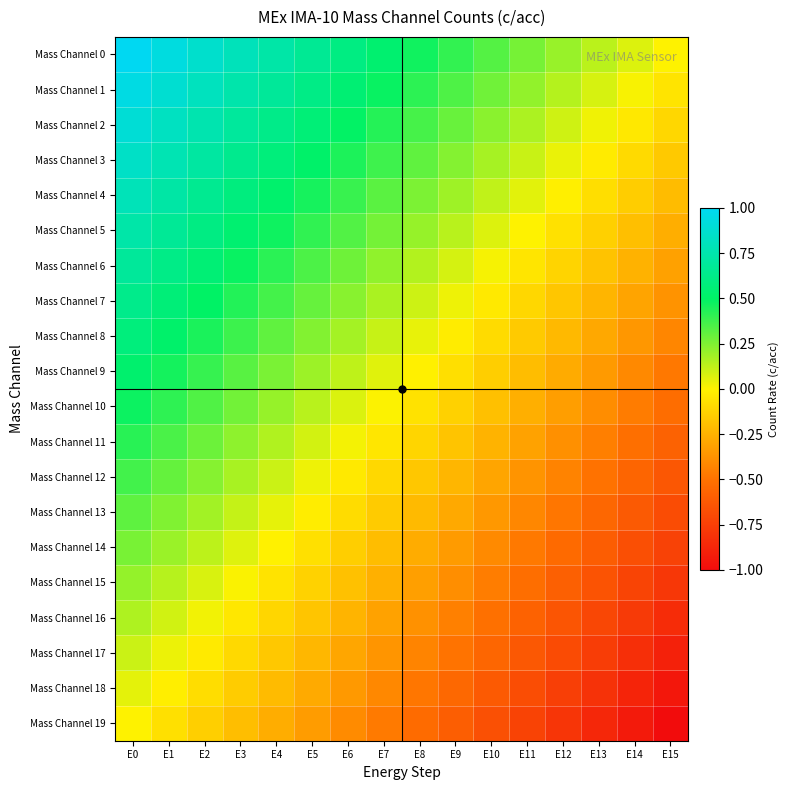

At which category is the sum across all series the highest?

E0